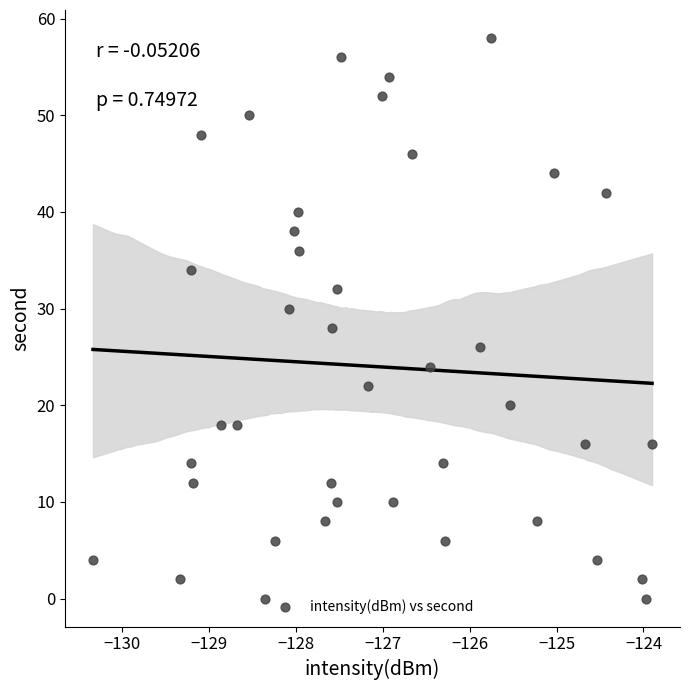

What is the range of Y values (max minus min)?

58